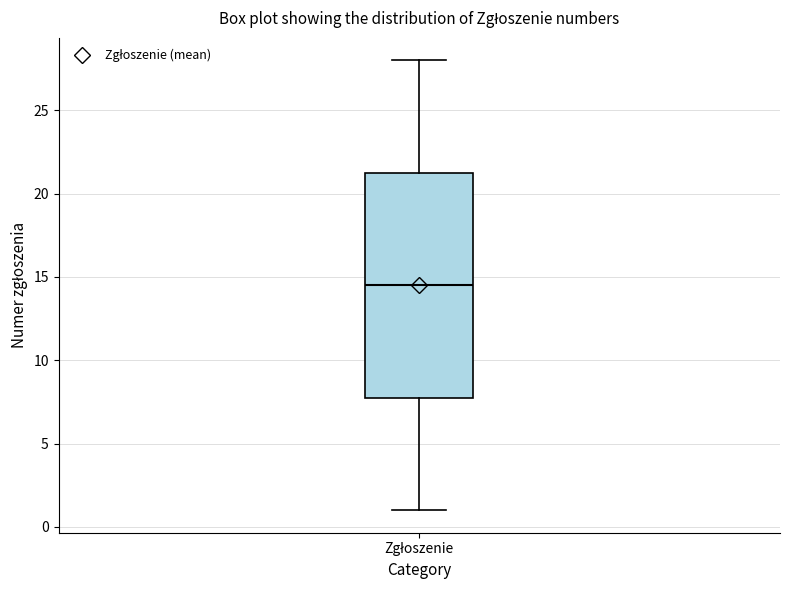

Where does the upper whisker of the box for Zgłoszenie end on the y-axis? The values are not printed on the chart, so give them approximately, as read against the axis.

28.0